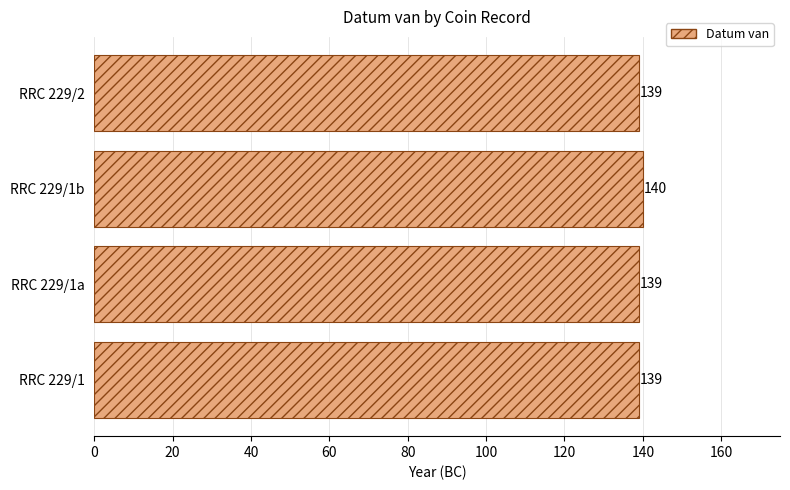

What is the sum of all values?

557